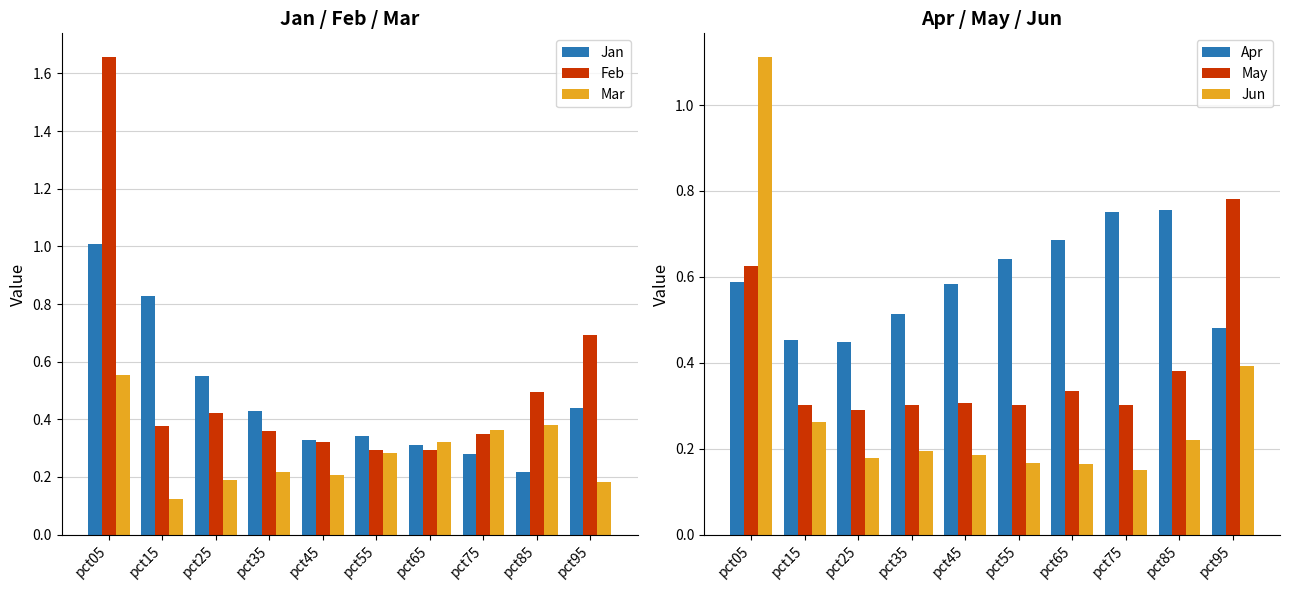

At which category is the sum across all series the highest?

pct05